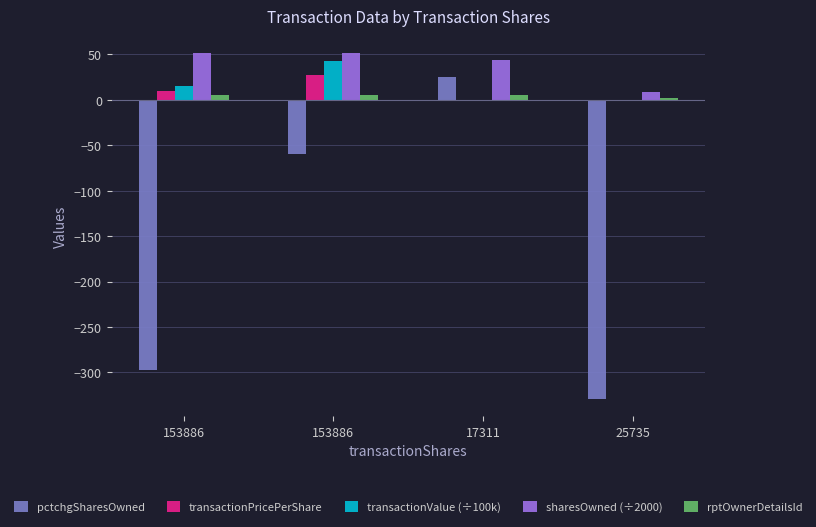

True or false: pctchgSharesOwned has a value of -530.4 at 153886.

False